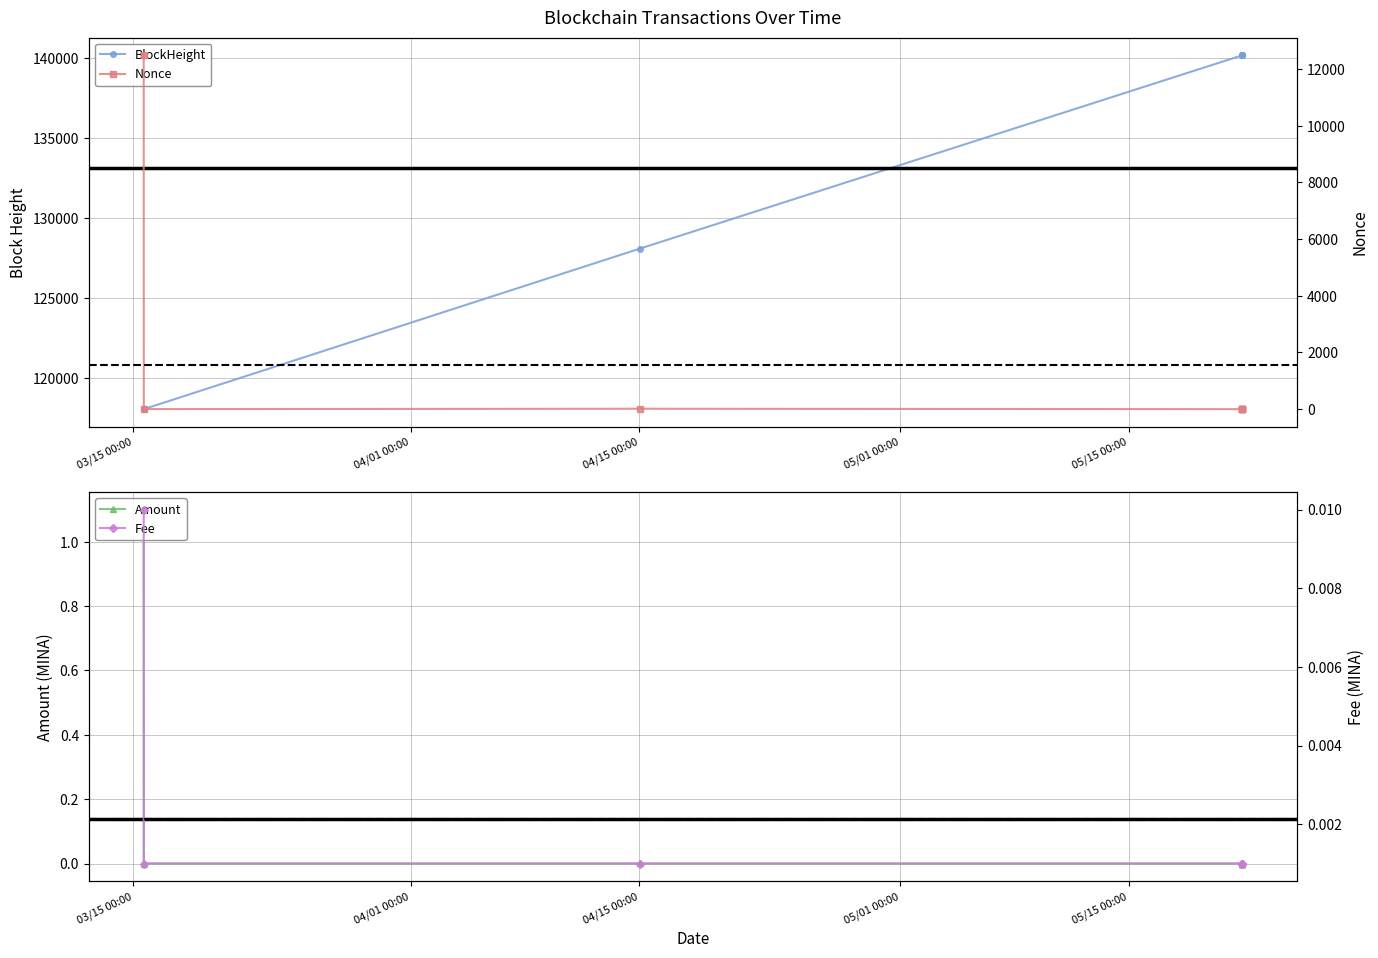

True or false: Amount has more than 2 interior local peaks.

False